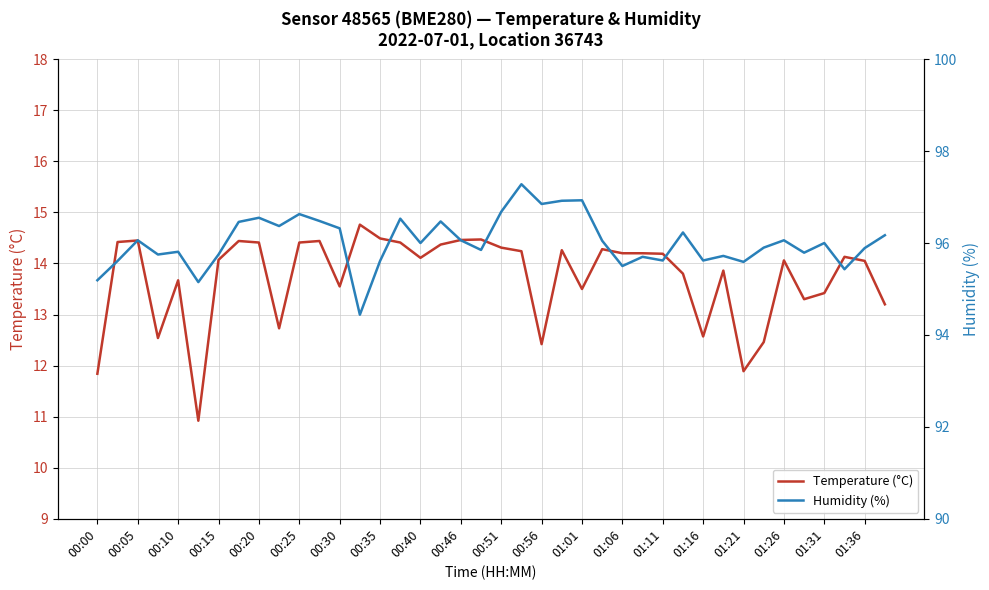

What is the sum of the Temperature (°C) values at 01:26 and 01:16?

26.6